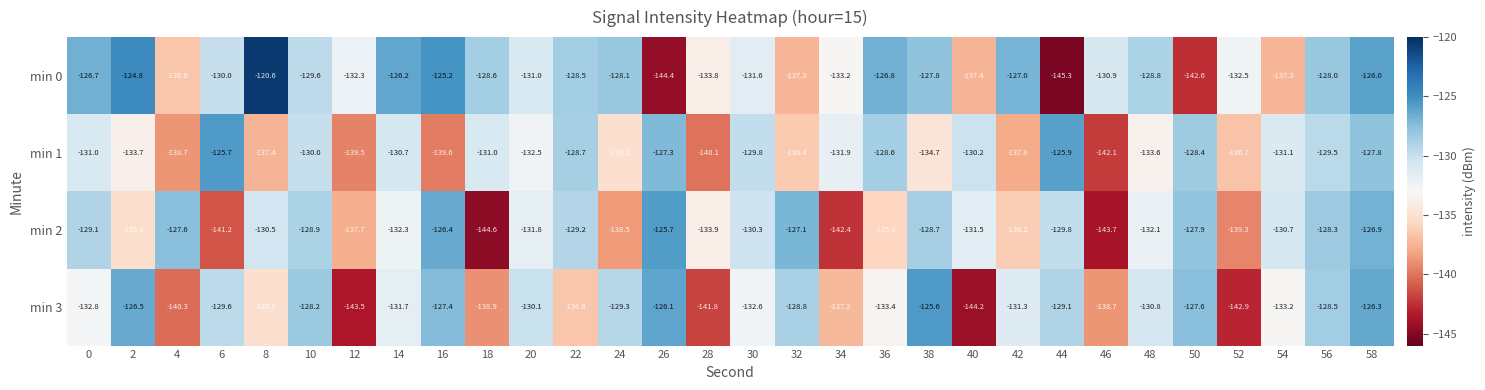

Which label corresponds to the smallest value in the chart?

44